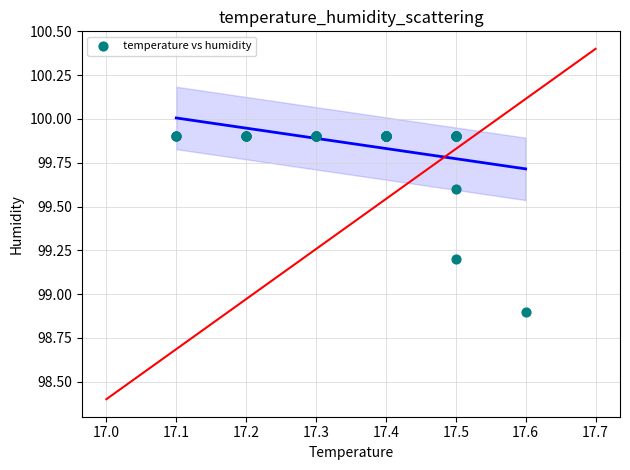

What Y value in the scatter plot is closest to 99?

98.9